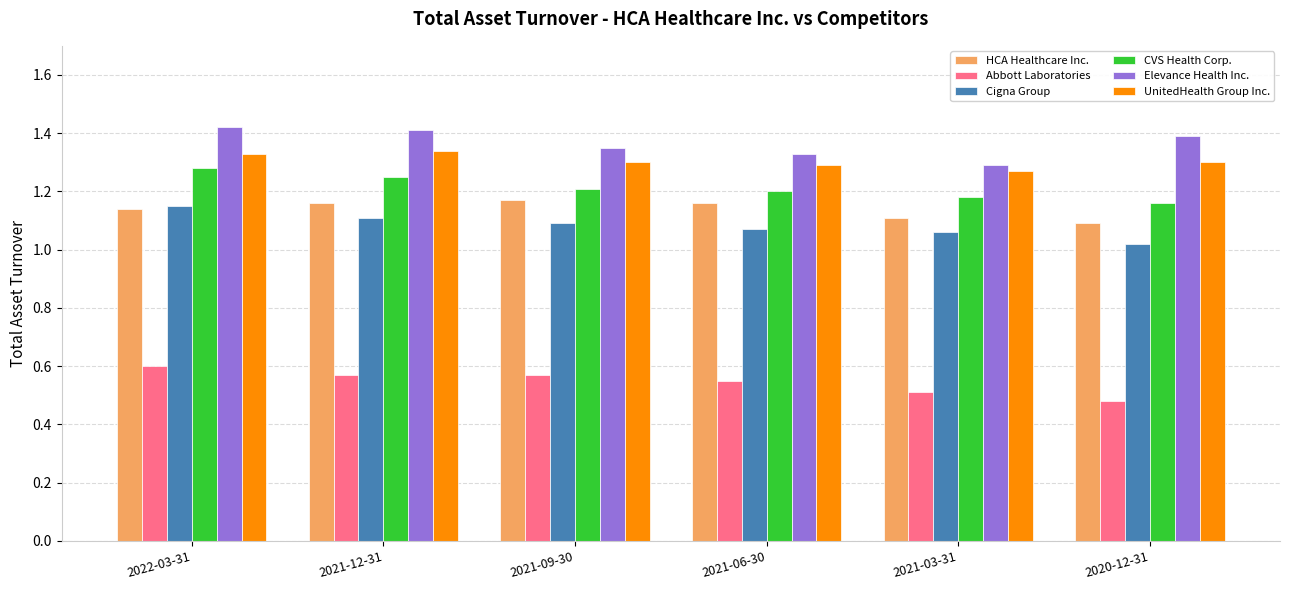

How many bars are there in each group?

6